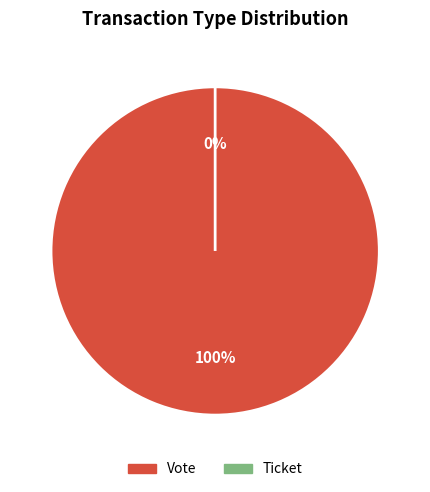

The Vote slice represents 85% of the pie. True or false?

False